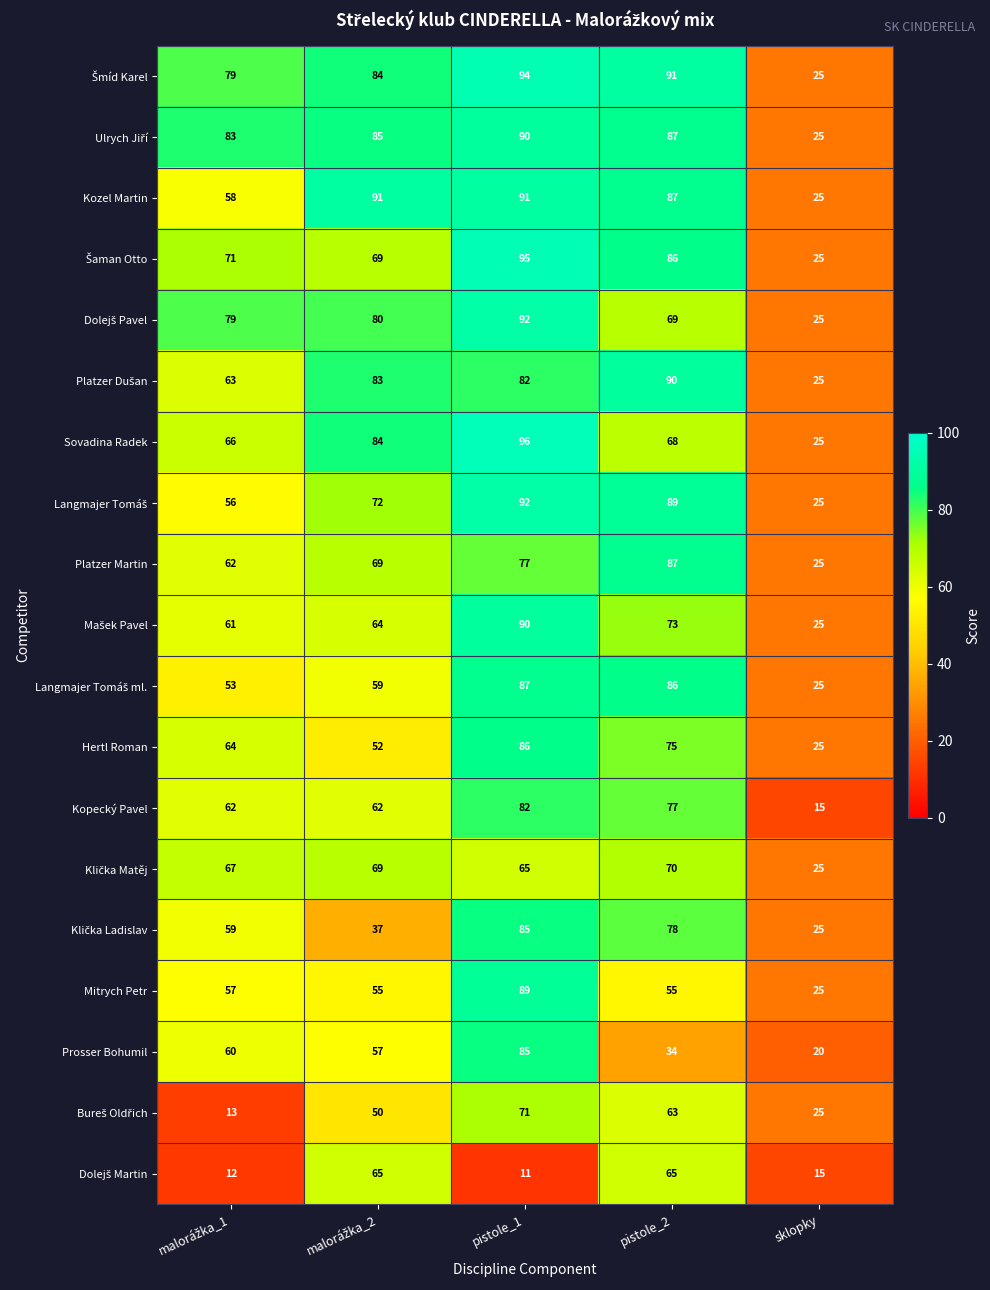

What is the average value of the Kopecký Pavel series?

60